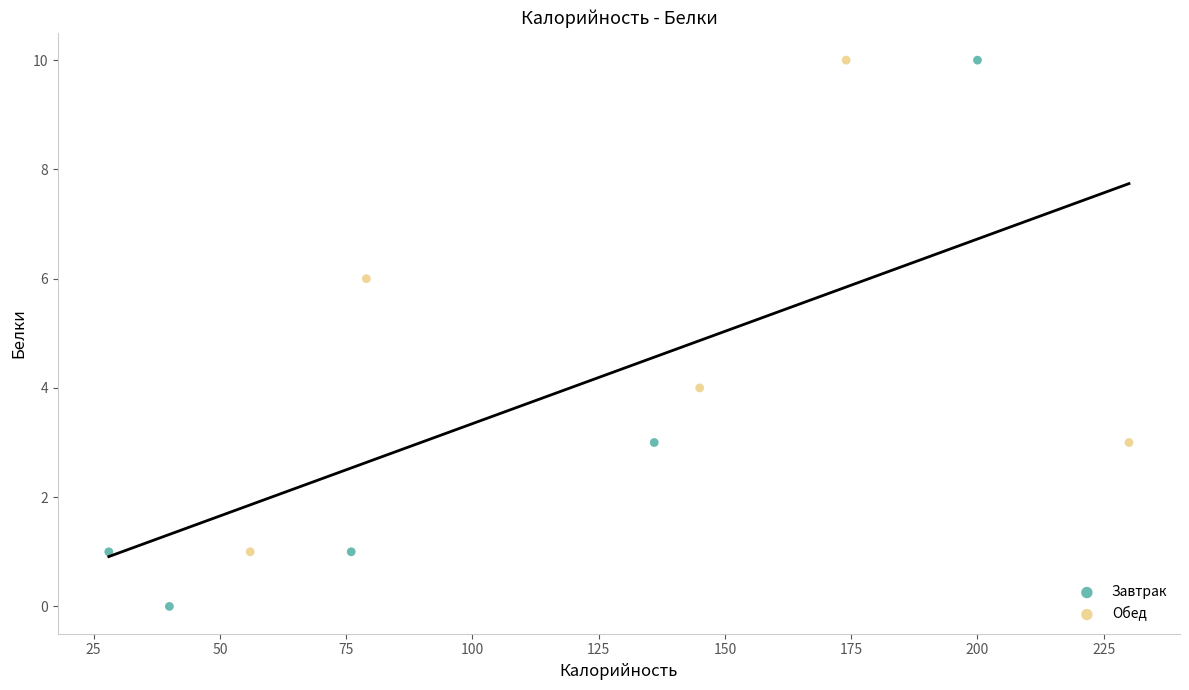

Which series contains the lowest Y value?

Завтрак